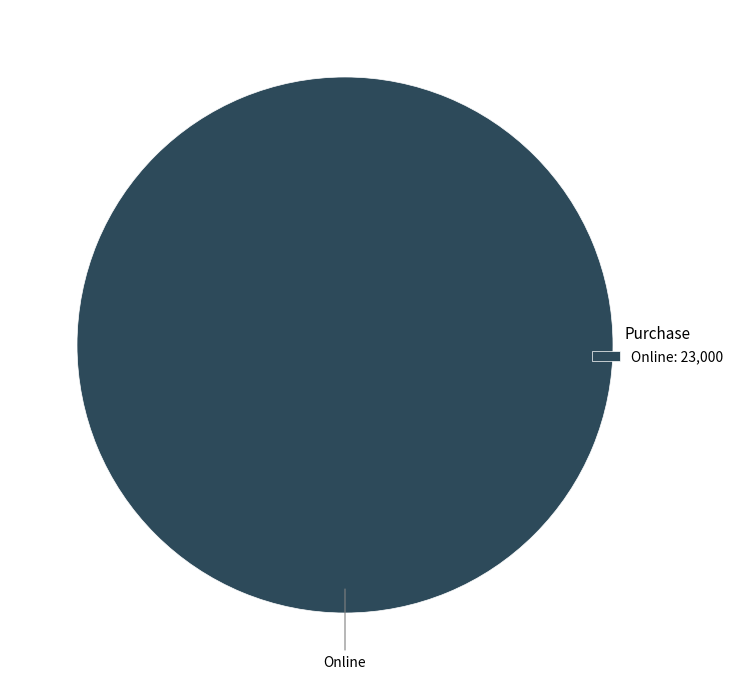

How many segments does this pie chart have?

1